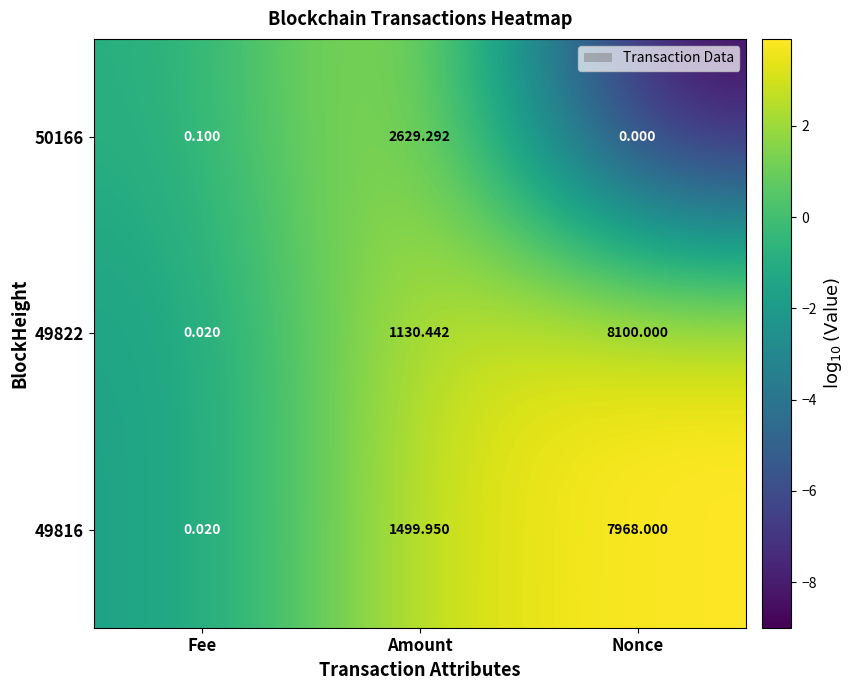

At which category is the sum across all series the highest?

Nonce